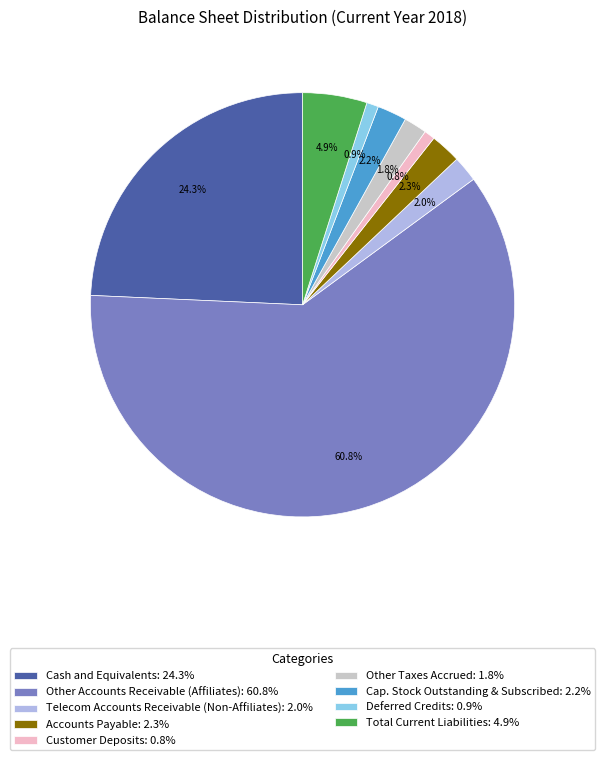

Does Total Current Liabilities: 4.9% account for over 50% of the chart?

No